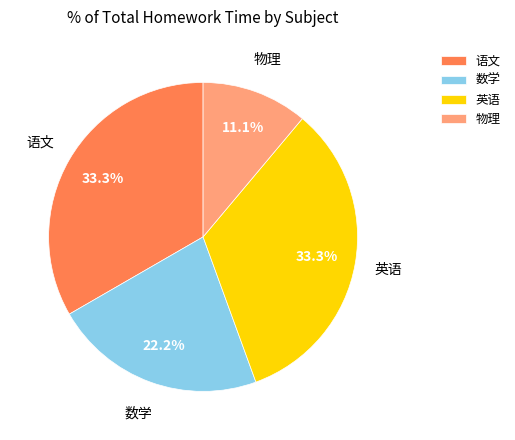

Is there a majority slice in this chart?

No